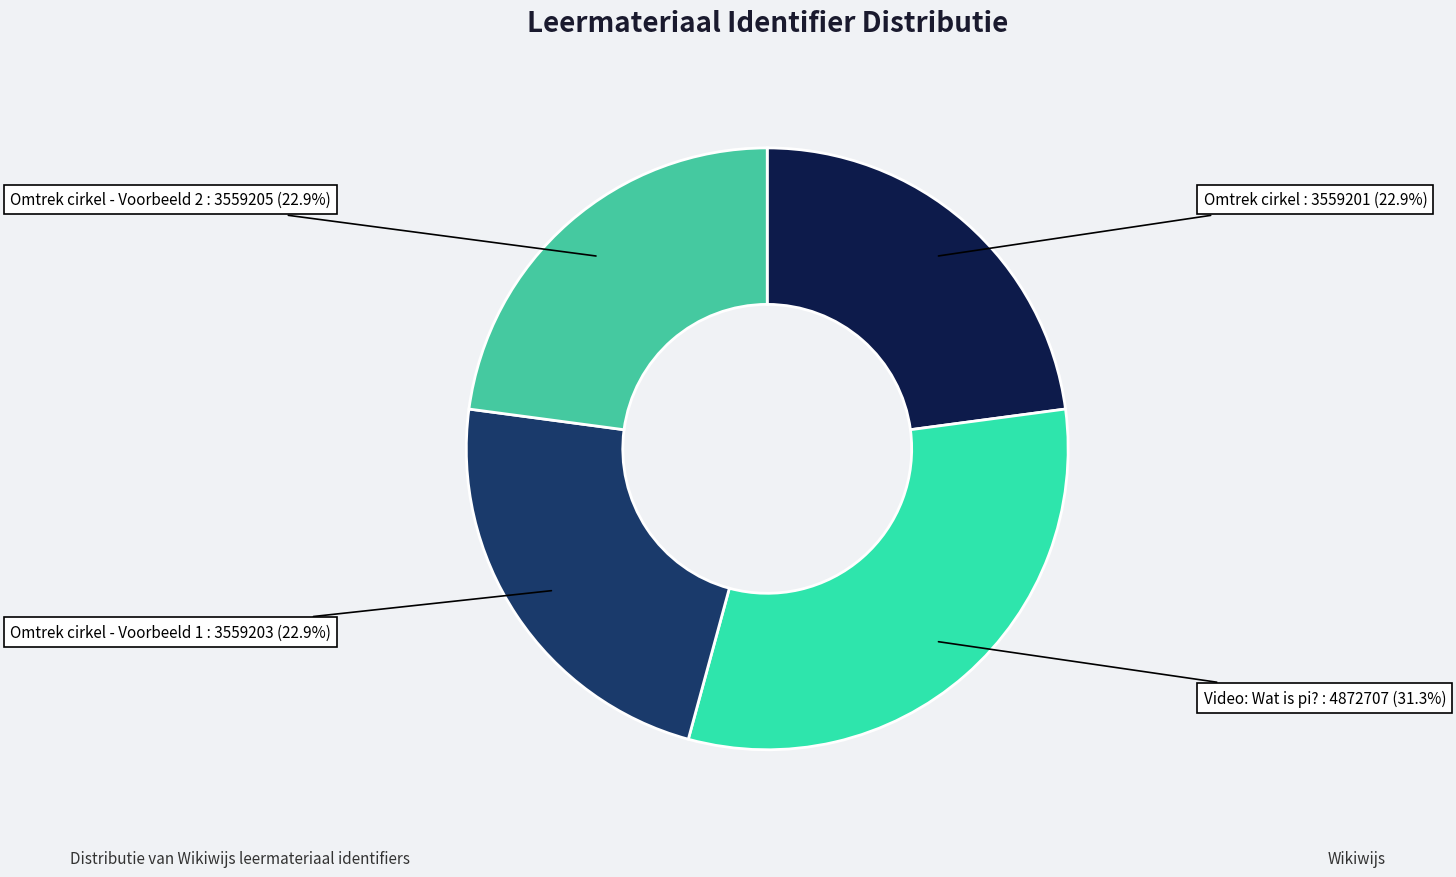

Is there any slice that represents more than half of the pie?

No